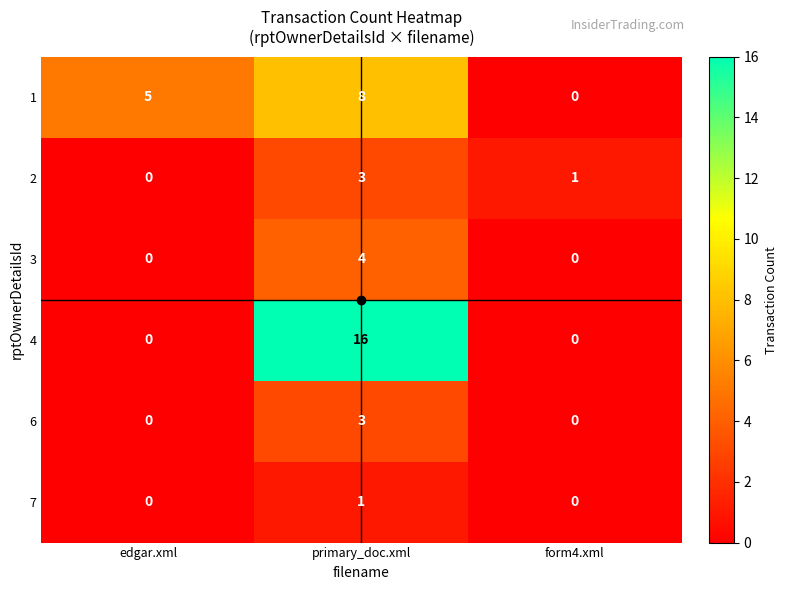

List the labels in order of 1 value, smallest first.

form4.xml, edgar.xml, primary_doc.xml